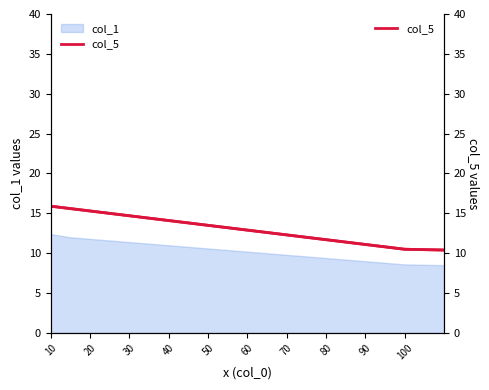

What is the value of the 5th point from the left?

14.7